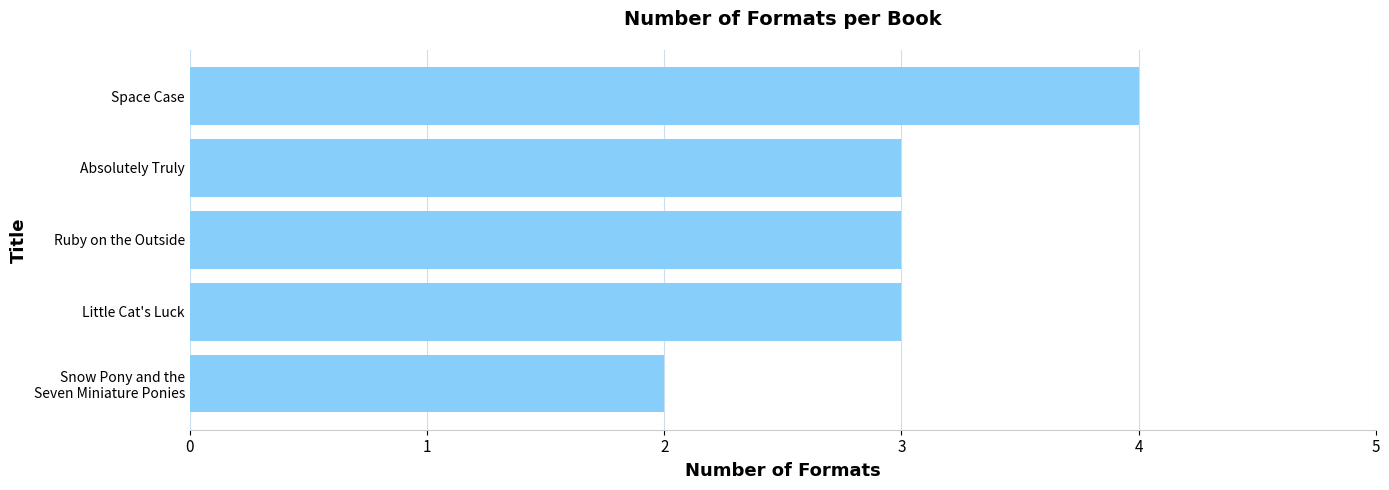

What is the change in value from Ruby on the Outside to Space Case?

+1